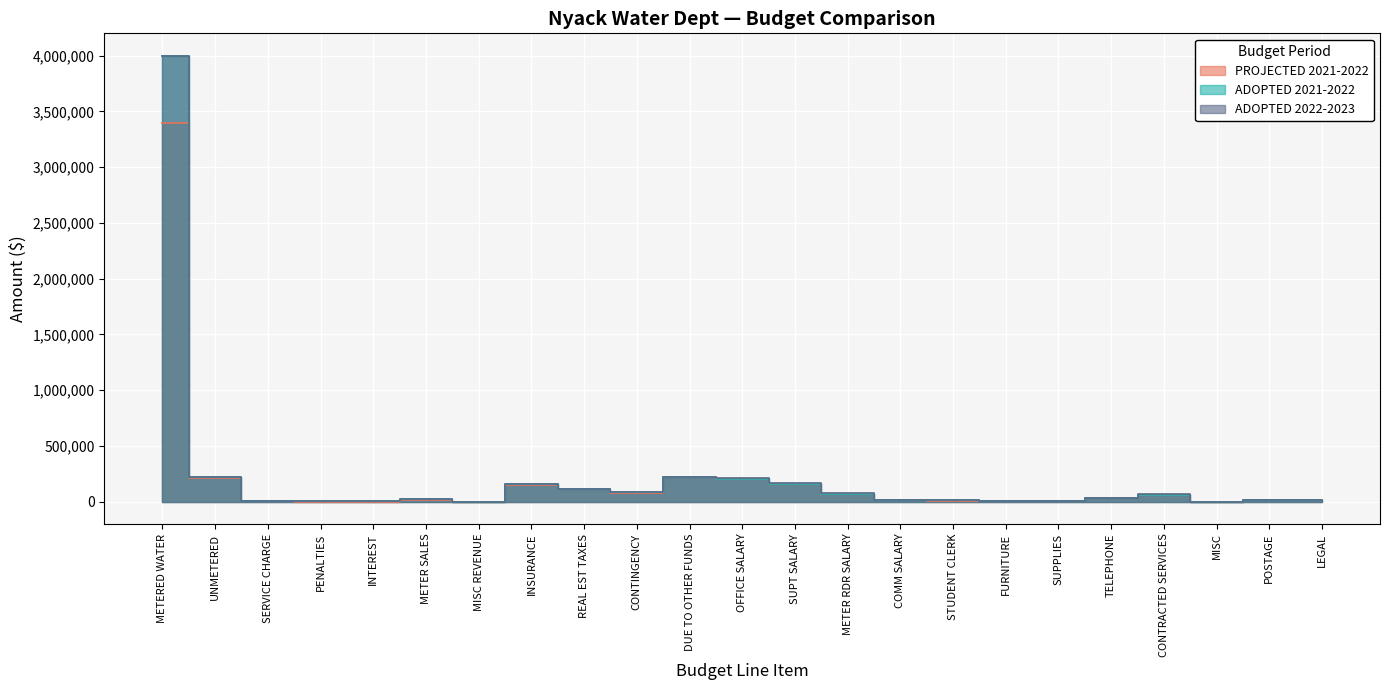

Which has a higher value, INTEREST or MISC?

INTEREST